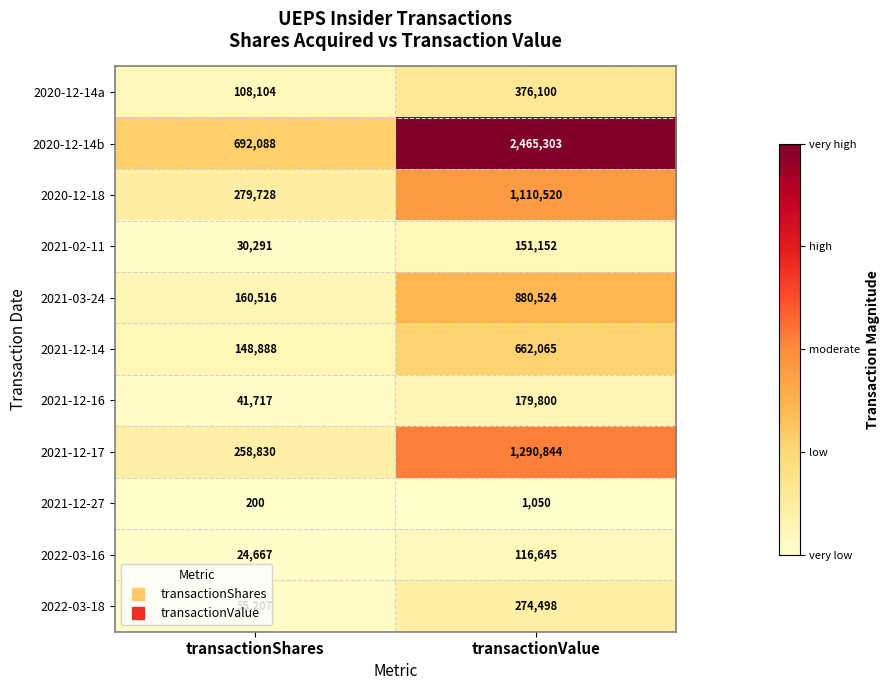

True or false: 2020-12-18 has a value of 587962 at transactionValue.

False